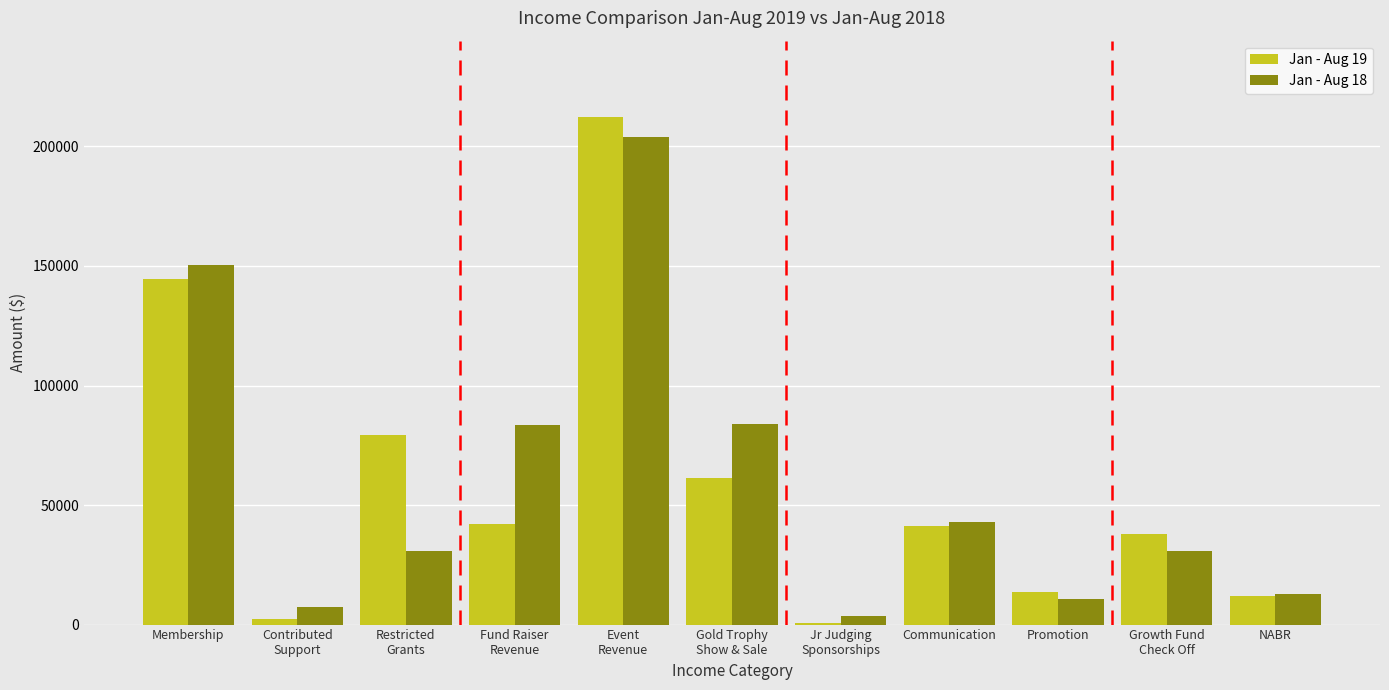

At which category is the sum across all series the highest?

Event
Revenue